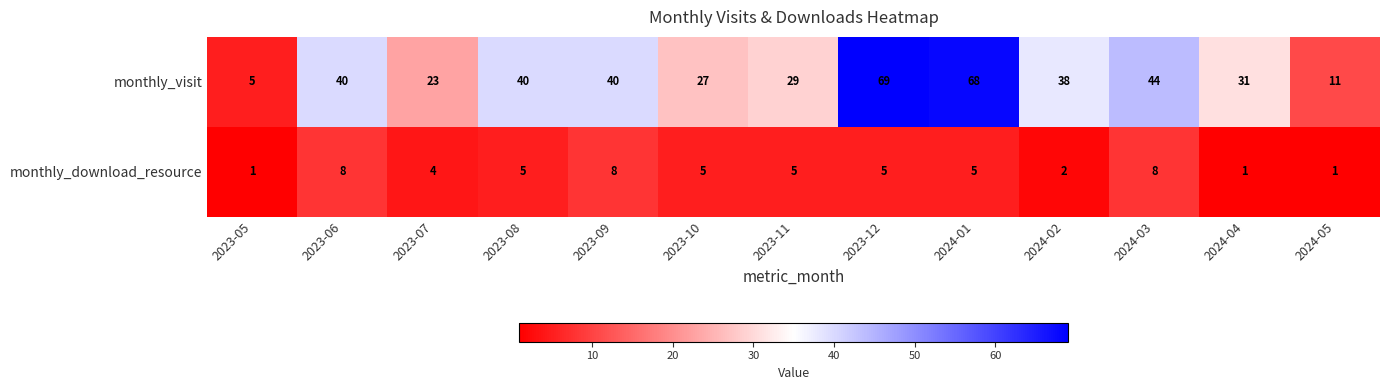

Where is monthly_visit nearest to the value 37?

2024-02